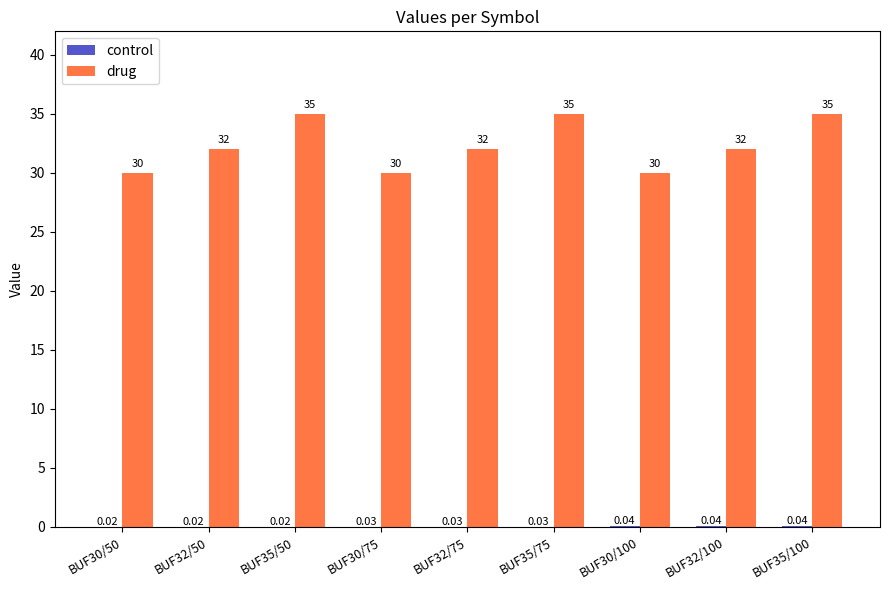

What is the sum of all drug values?

291.0